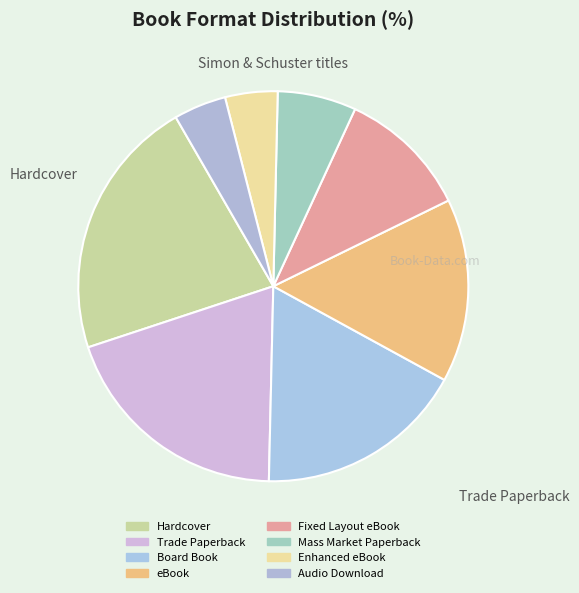

Count the number of slices in the pie.

8